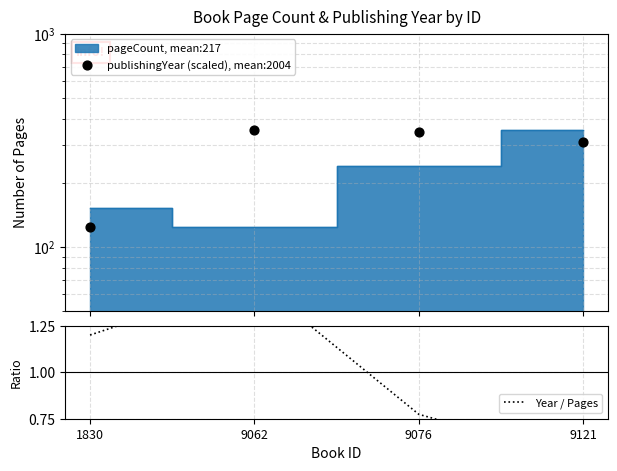

Which series has the largest total across all categories?

publishingYear (scaled), mean:2004